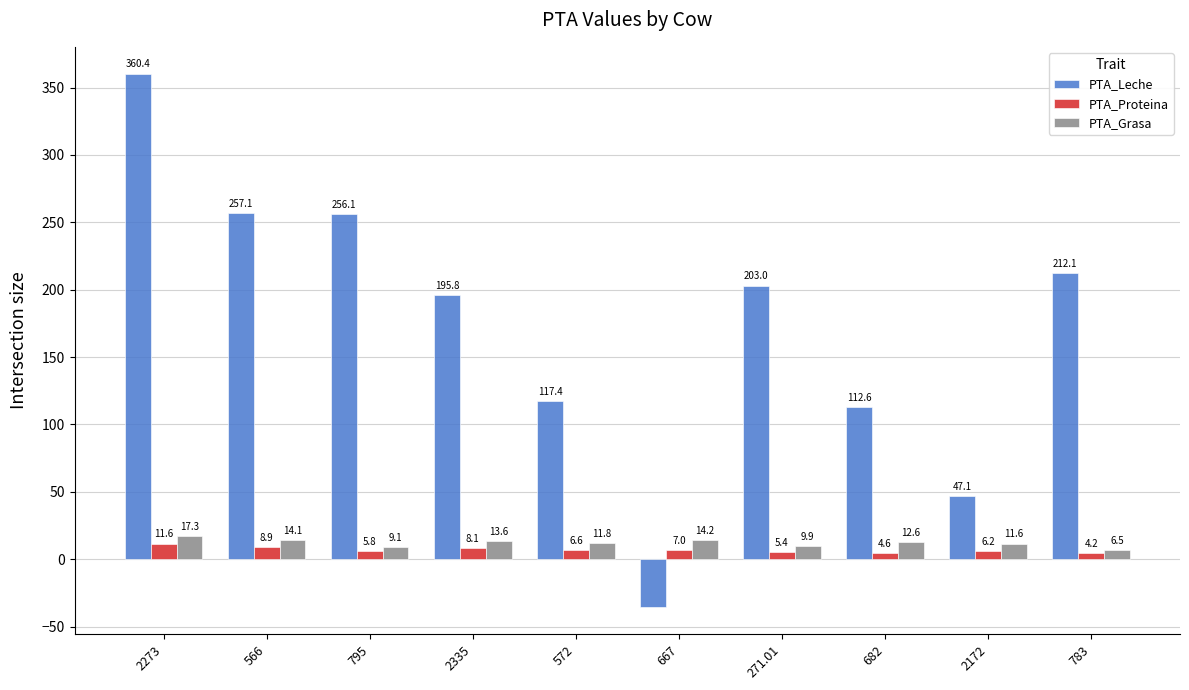

What is the value of the PTA_Grasa bar at the 2nd from the left?

14.1